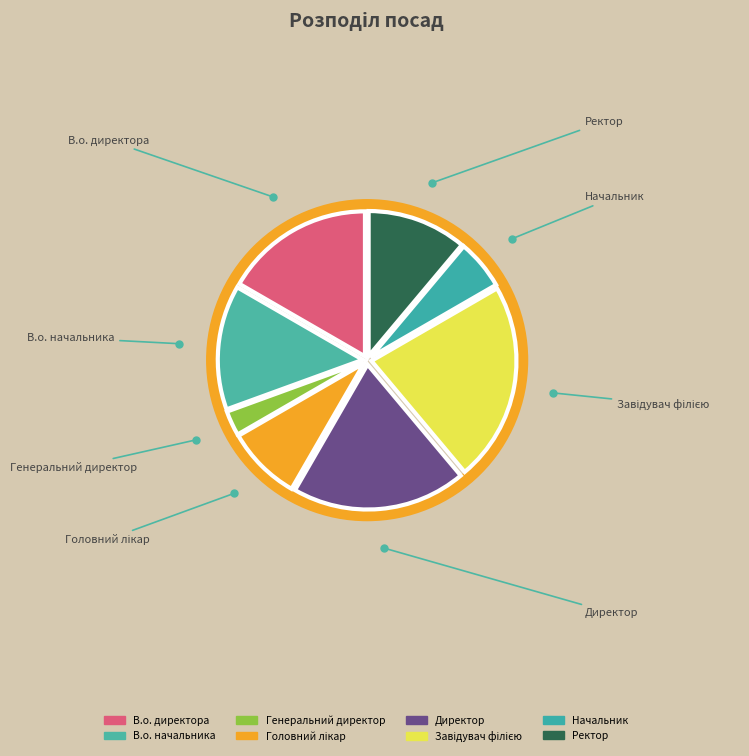

To the nearest percent, what portion does В.о. директора represent?

17%